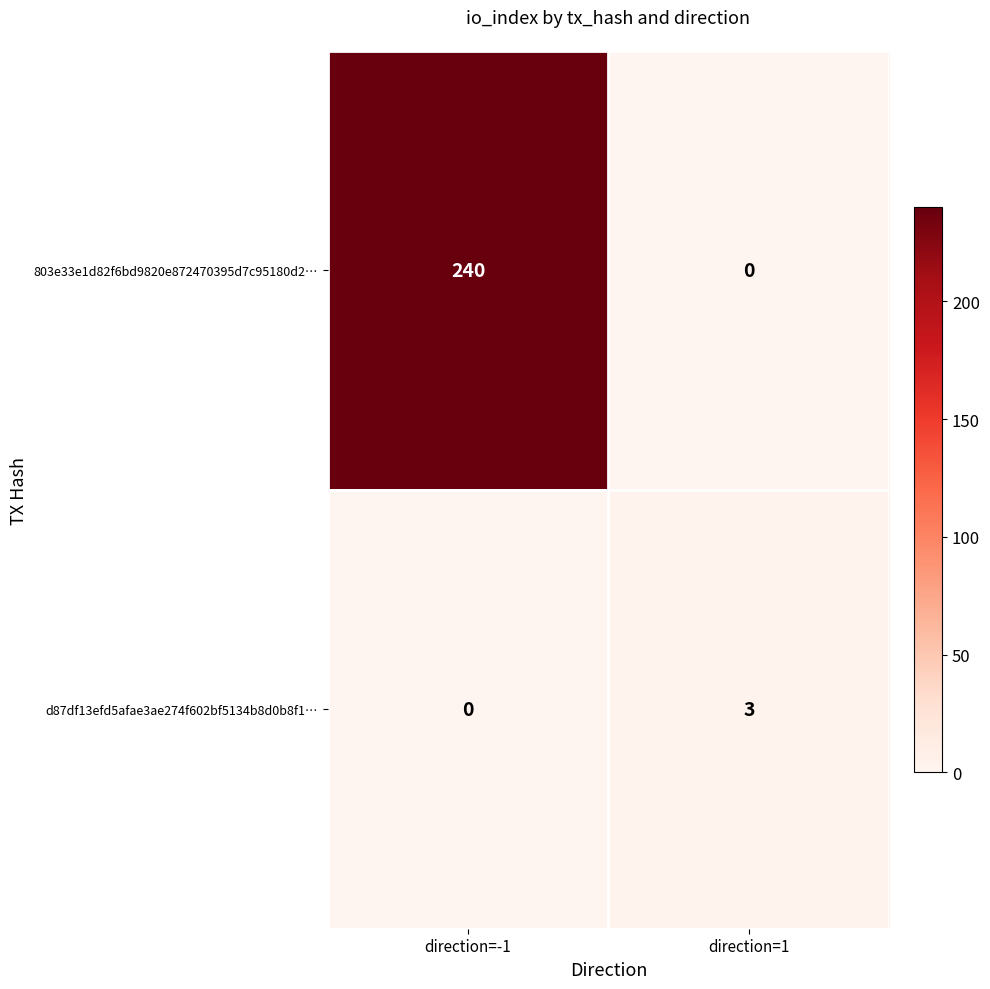

Reading left to right, what are all the values shown in this chart?

803e33e1d82f6bd9820e872470395d7c95180d2…: direction=-1=240	direction=1=0
d87df13efd5afae3ae274f602bf5134b8d0b8f1…: direction=-1=0	direction=1=3